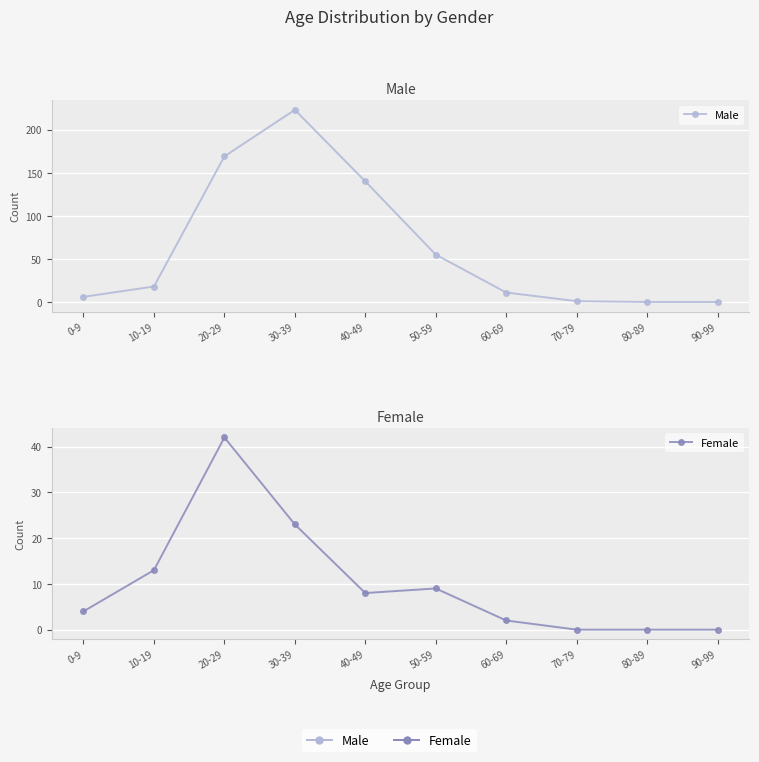

Rank the series by their maximum value, from lowest to highest.

Female, Male